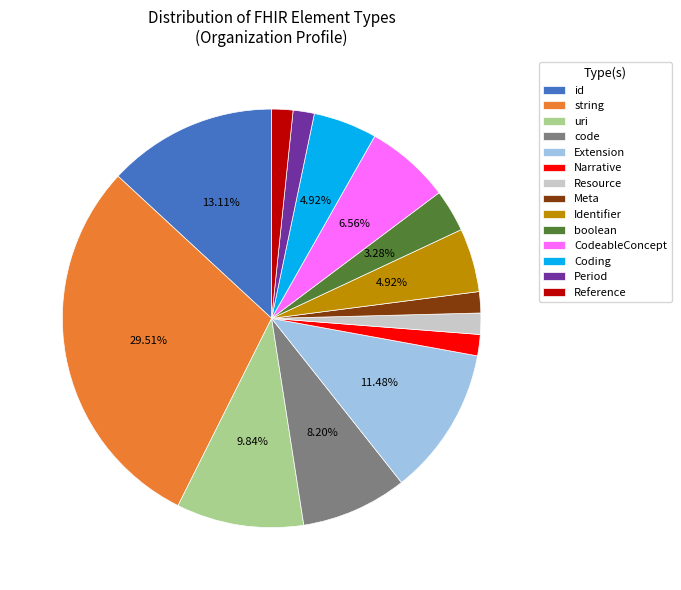

Which category has the biggest portion of the pie?

string